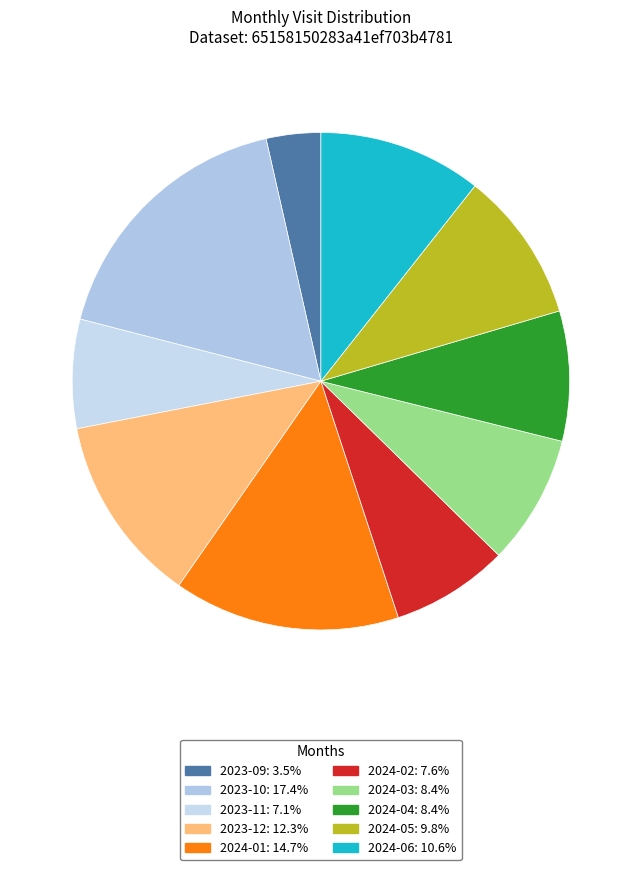

Is it true that 2023-10 is 10% of the pie?

False